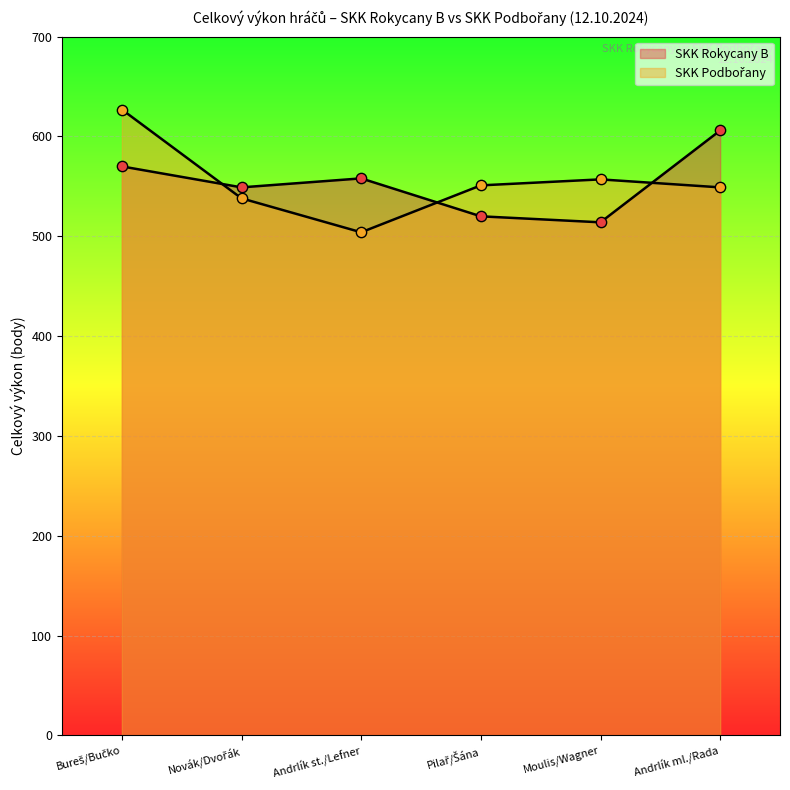

Which series has the largest total across all categories?

SKK Podbořany